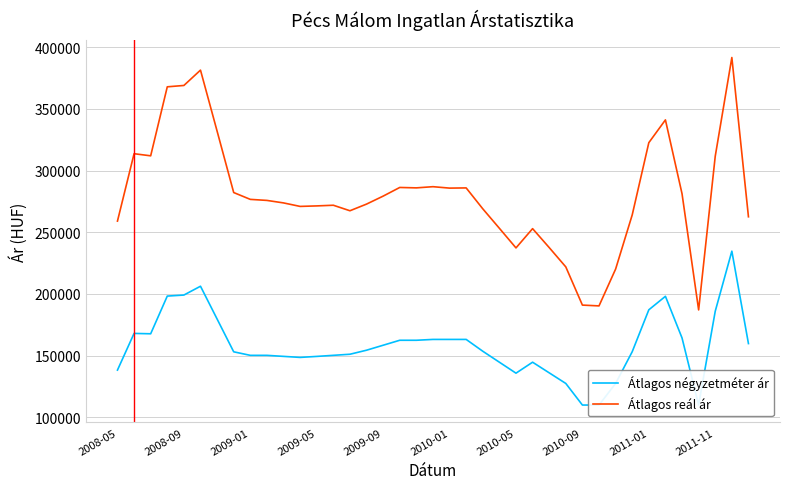

Reading left to right, extract all data points from this chart.

Átlagos négyzetméter ár: 138333	168055	167756	198311	199144	206295	179721	153147	150277	150277	149444	148610	149413	150293	151172	154444	158472	162500	162500	163187	163187	163187	153611	144722	135833	144722	136111	127500	110000	110000	127500	153229	187187	198125	164375	110000	186041	234711	159821
Átlagos reál ár: 259092	313696	311987	367911	369006	381442	332003	282225	276685	275848	273823	270987	271392	271933	267468	272860	279326	286343	286011	286971	285813	285977	269041	253253	237356	252962	237637	221965	191006	190353	220198	264107	322637	341103	281243	187102	311642	391658	262579